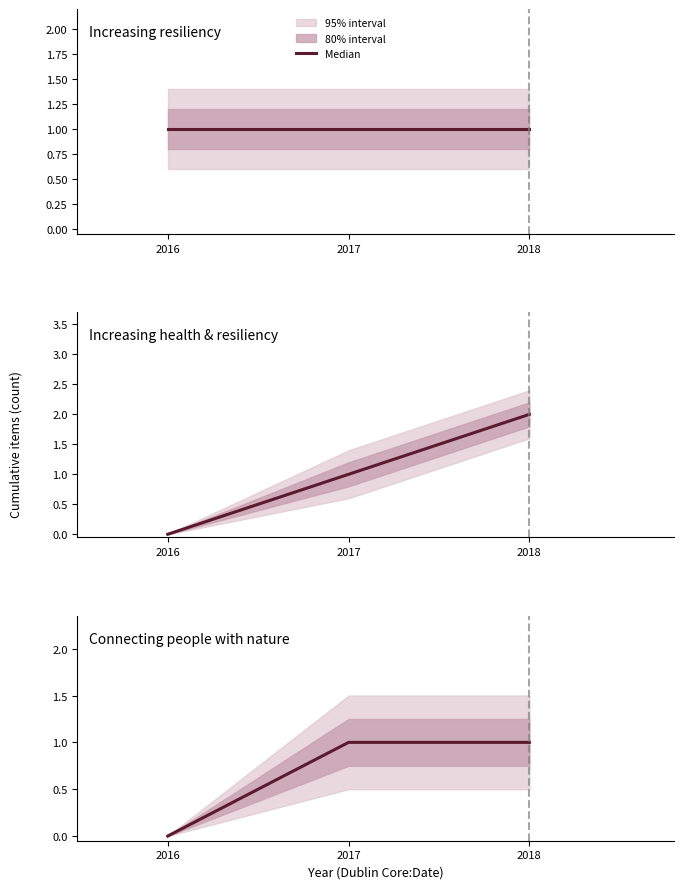

How many data points does each series have?

3